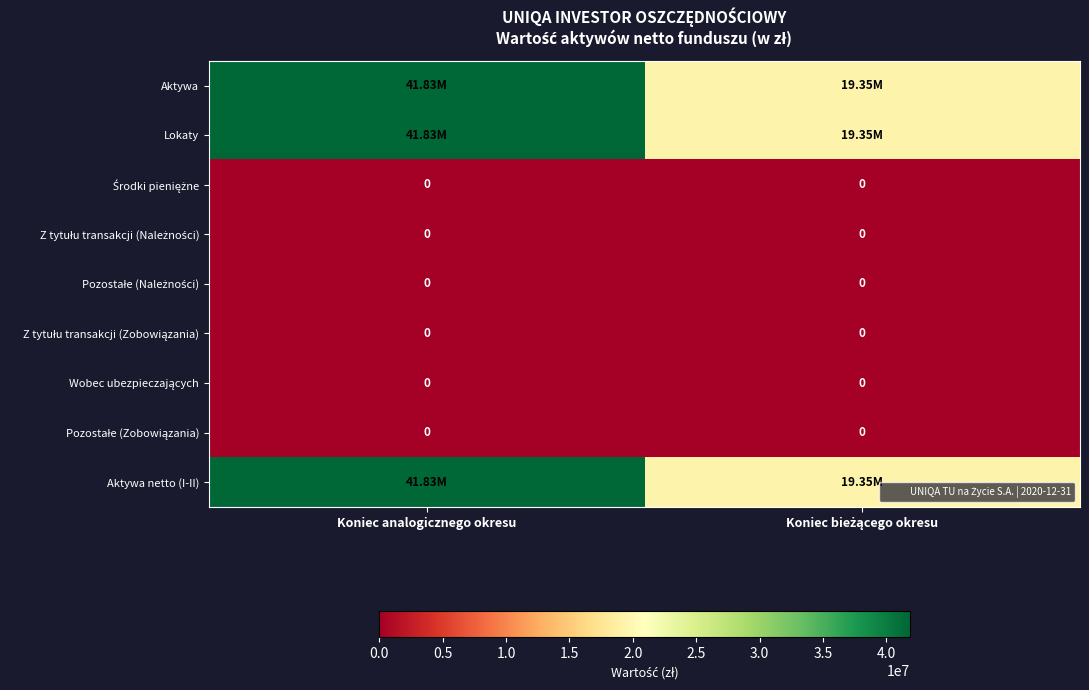

Which series has the widest spread of values?

Aktywa